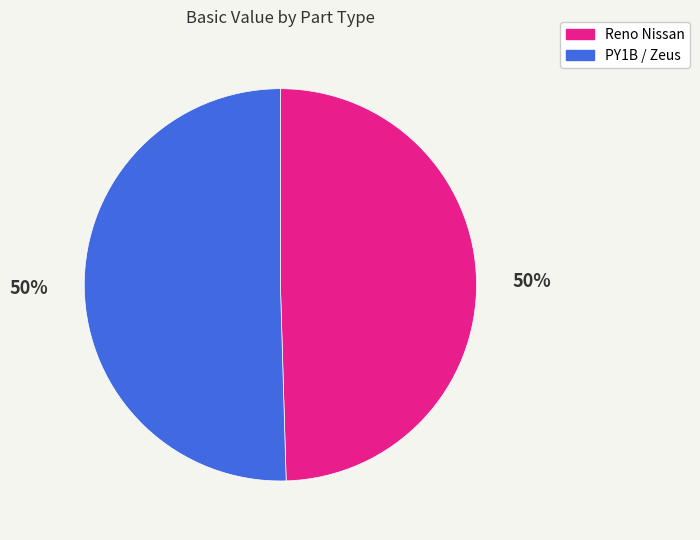

To the nearest percent, what is the average slice percentage?

50%